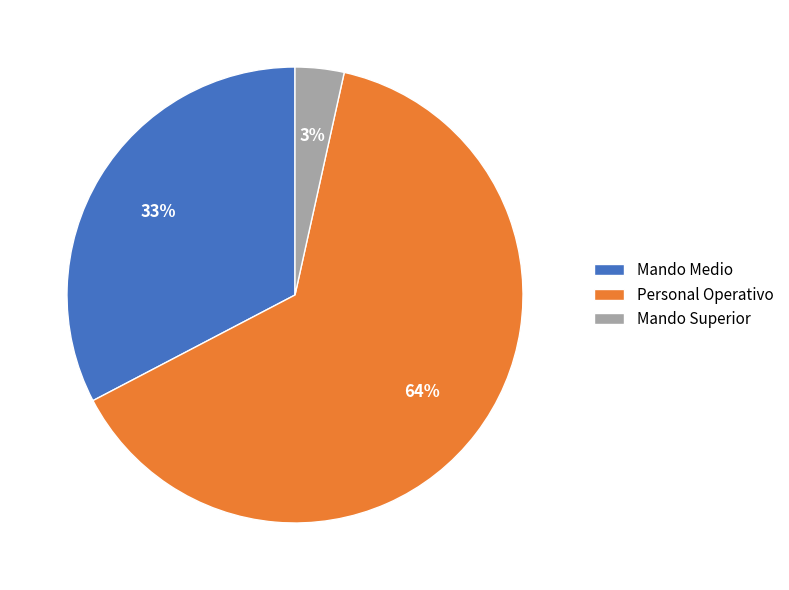

To the nearest percent, what percentage of the pie is Mando Medio?

33%